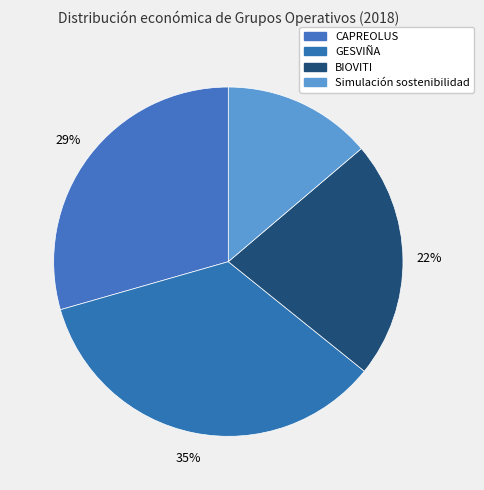

Combined, do Simulación sostenibilidad and GESVIÑA account for over 50%?

No